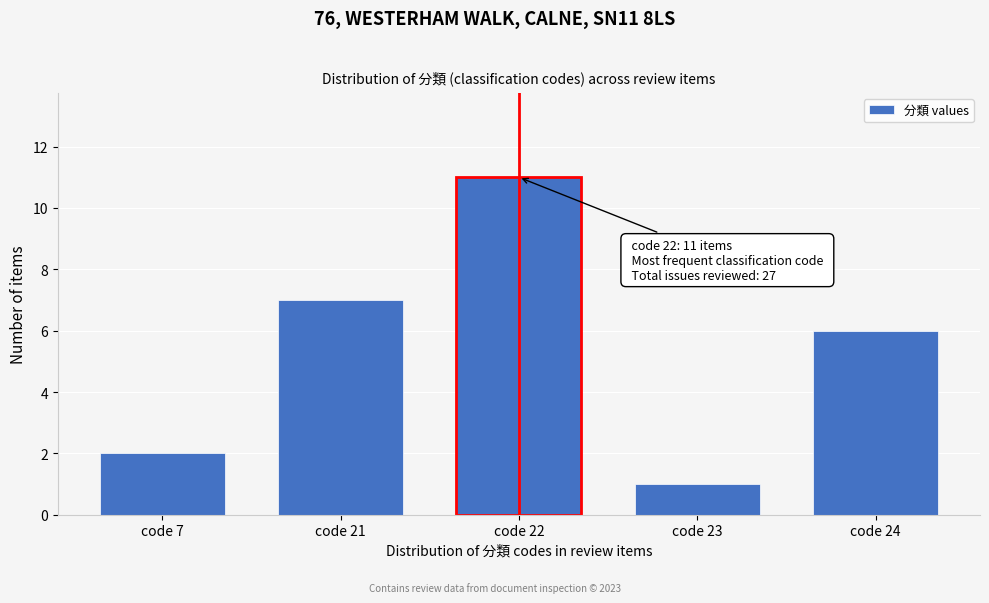

Reading left to right, transcribe all the data shown in this chart.

2	7	11	1	6